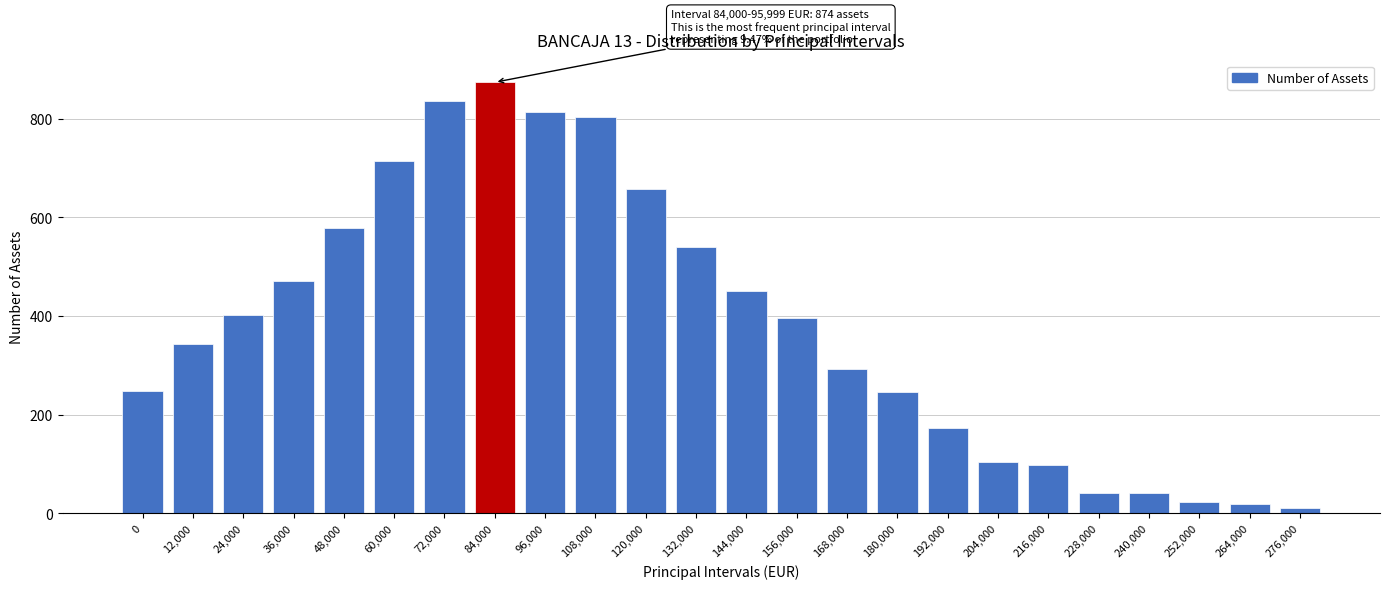

True or false: the data shows 249 at 0.

True